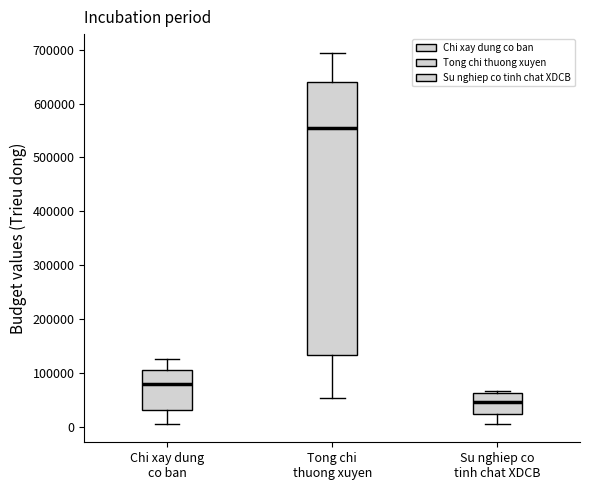

Which box has the lowest median line?

Su nghiep co tinh chat XDCB